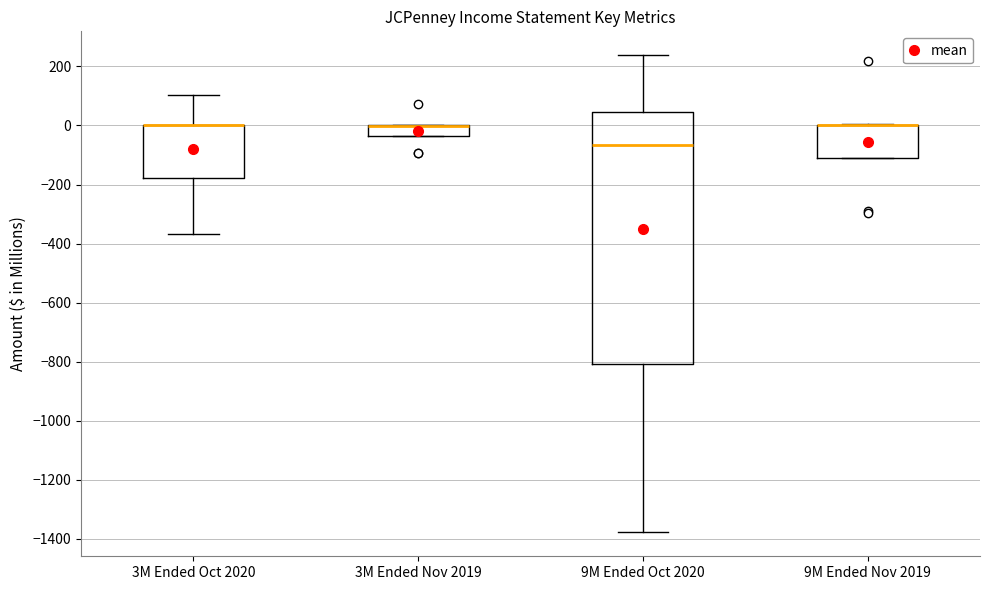

Which box is the tallest, from its lower edge to its upper edge?

9M Ended Oct 2020